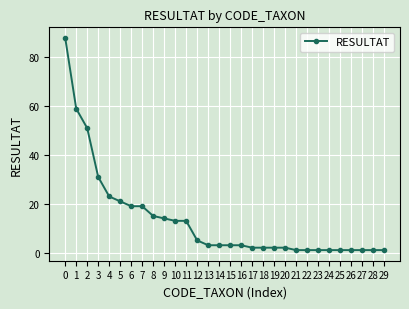

The value at 5 is 9. True or false?

False